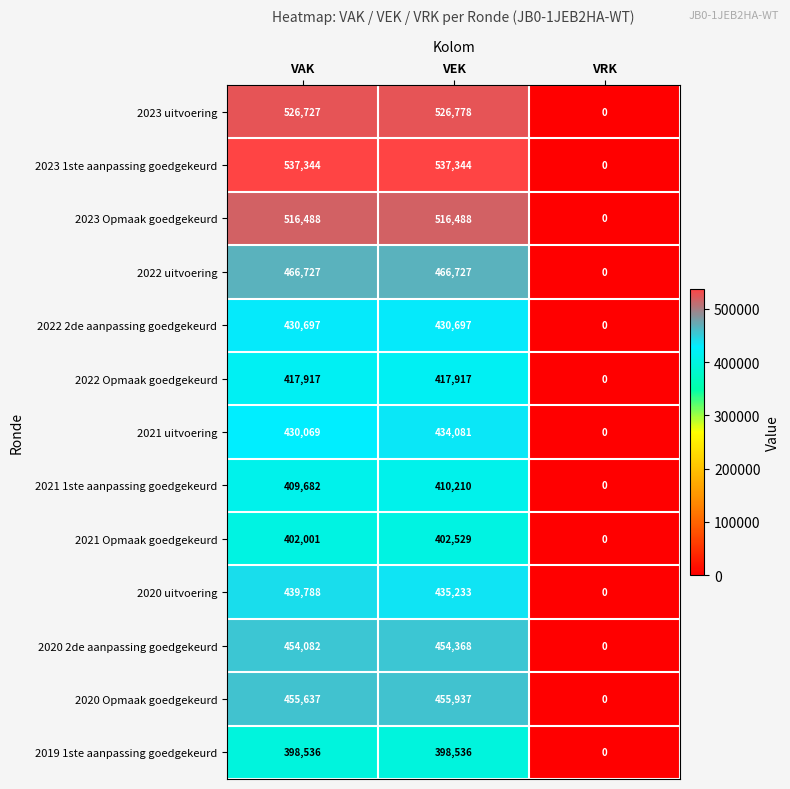

How many series are shown in this chart?

13